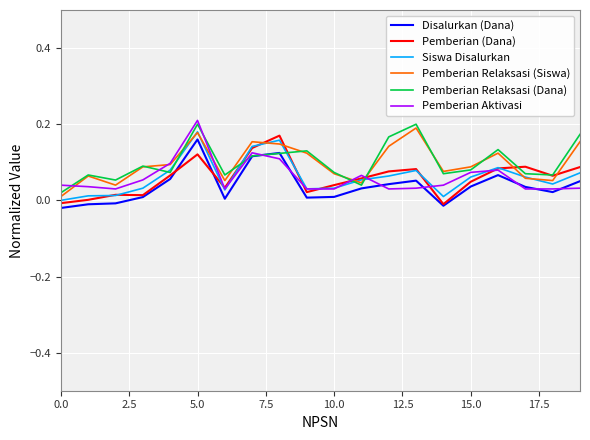

How many intersections are there between Pemberian (Dana) and Pemberian Aktivasi?

7